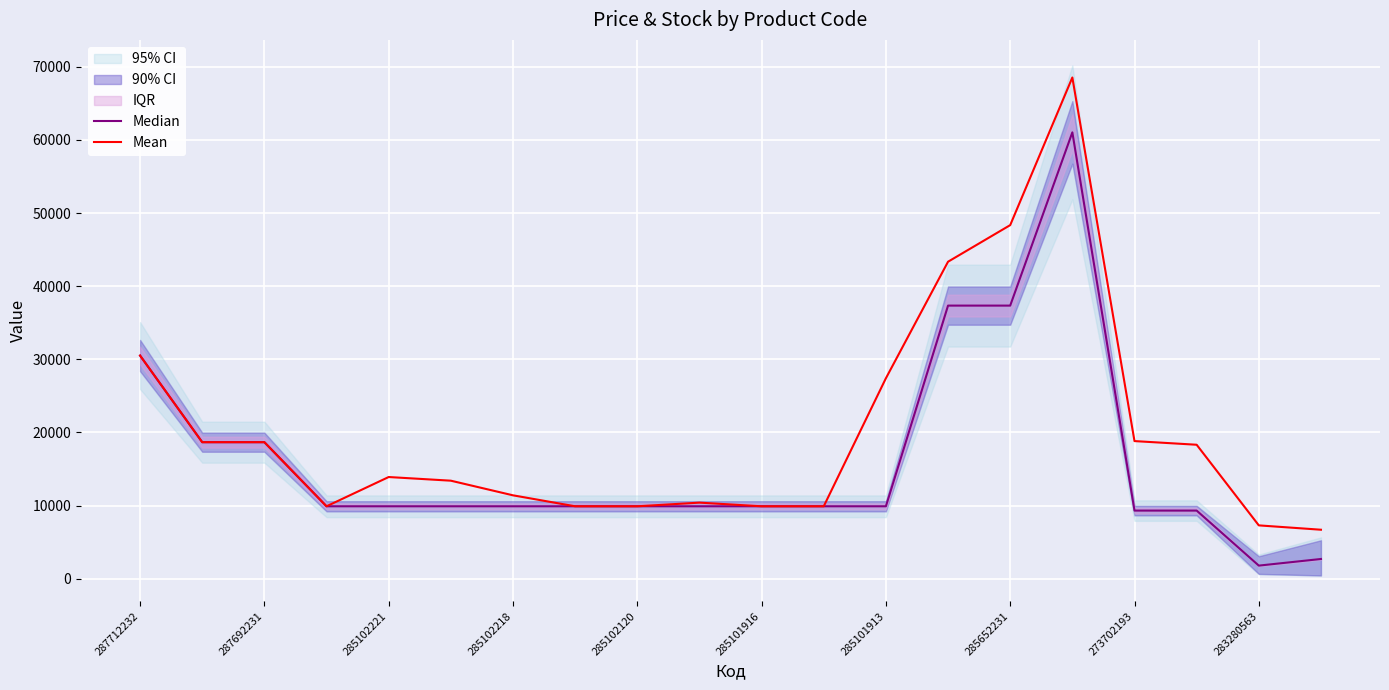

How many values in the Median series exceed 9908?

16